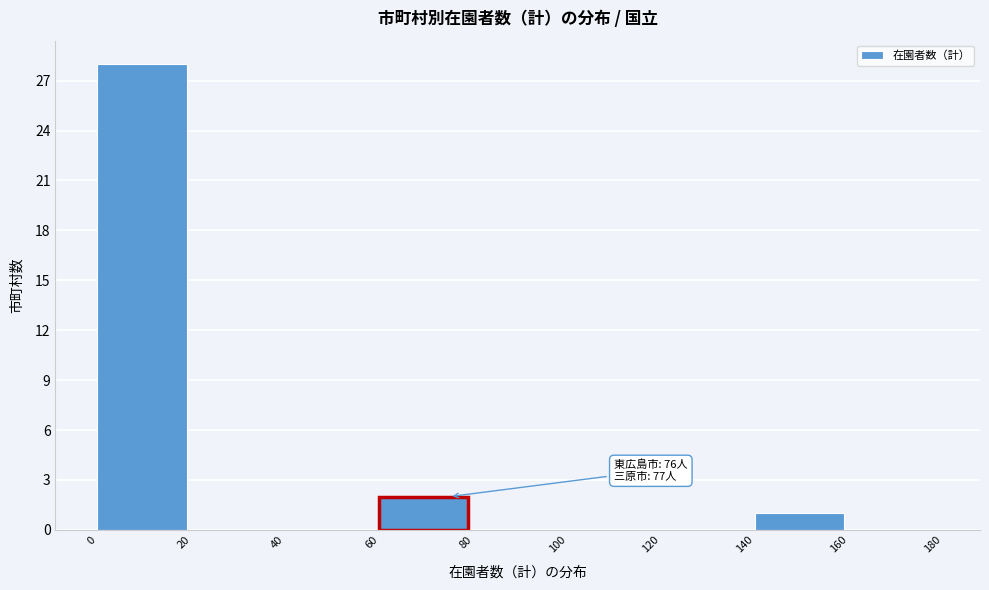

Which range on the x-axis has the tallest bar?

0 to 20